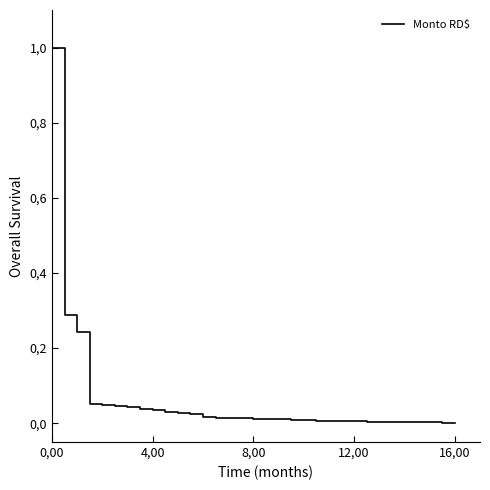

True or false: the data has more than 1 interior local peaks.

False